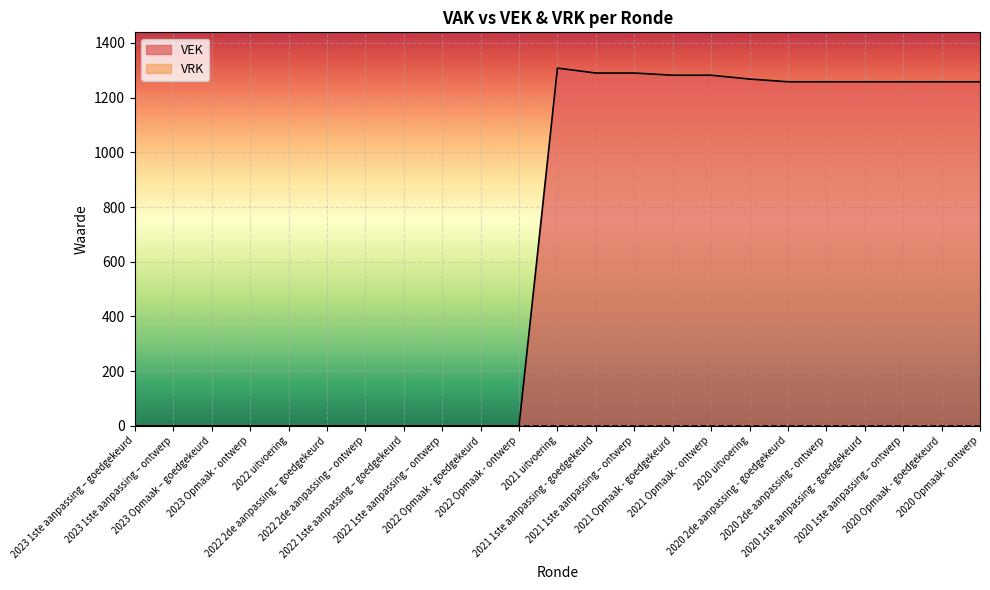

What is the difference between the second highest and second lowest values?

1290